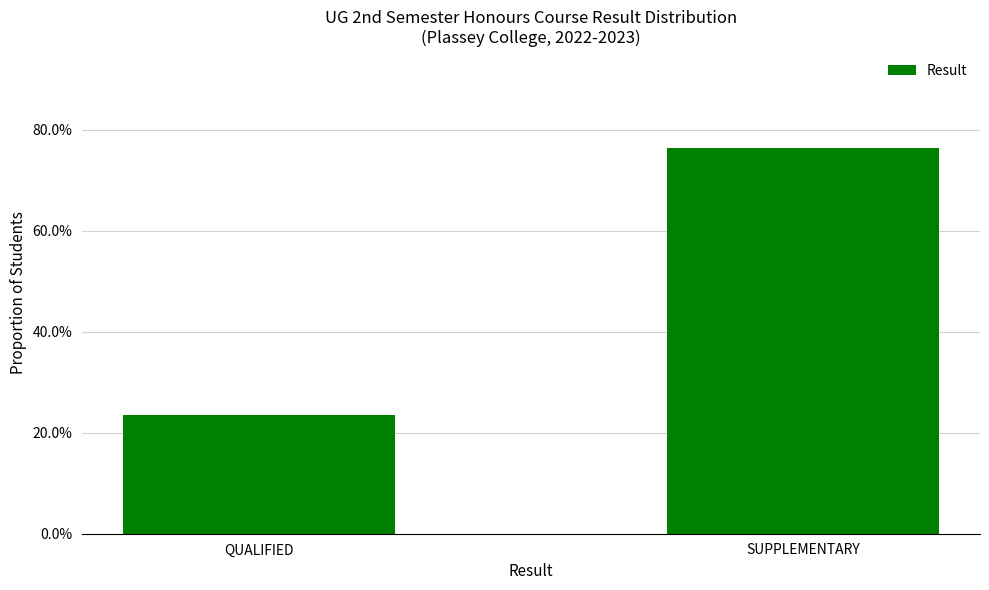

What is the difference between the values at SUPPLEMENTARY and QUALIFIED?

0.5